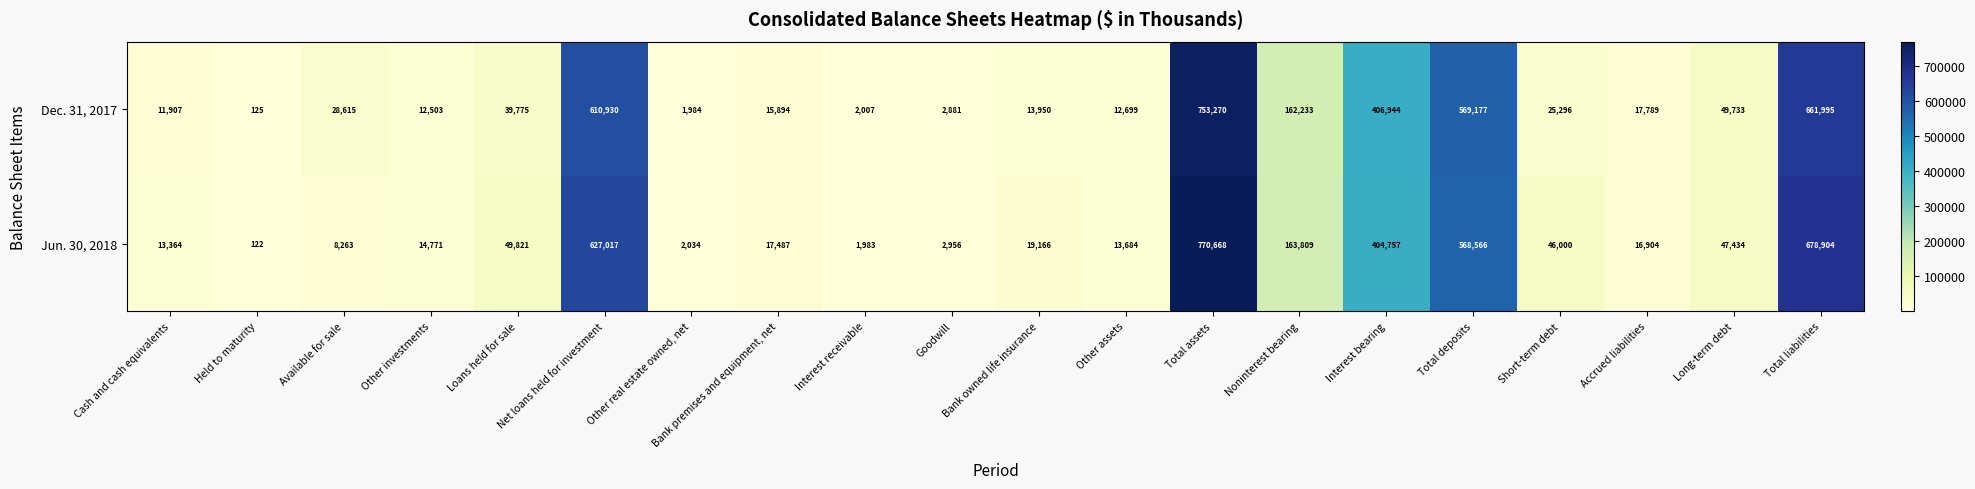

What is the difference between the highest and lowest values at Bank premises and equipment, net?

1593